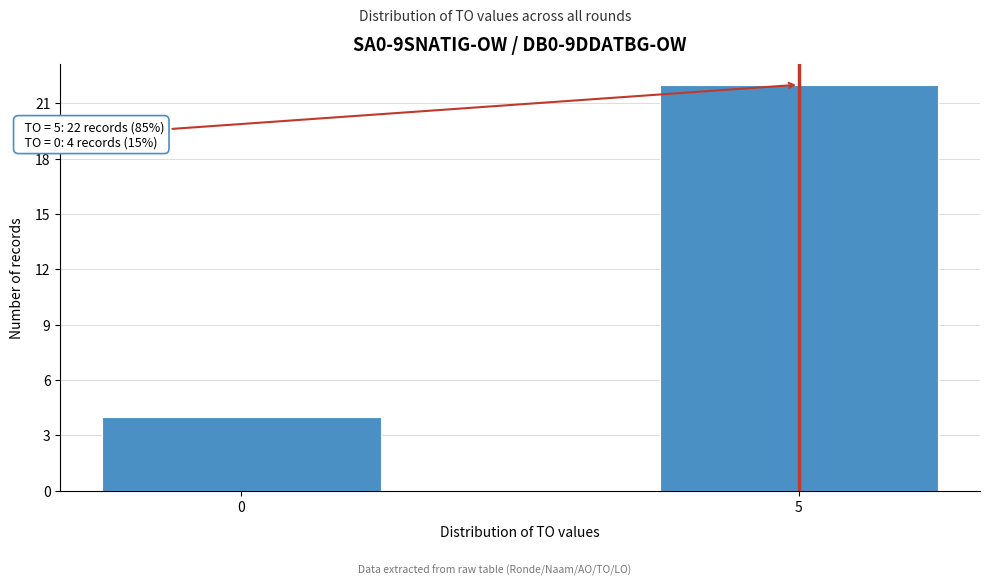

Reading right to left, list all the values displayed in this chart.

5=22	0=4